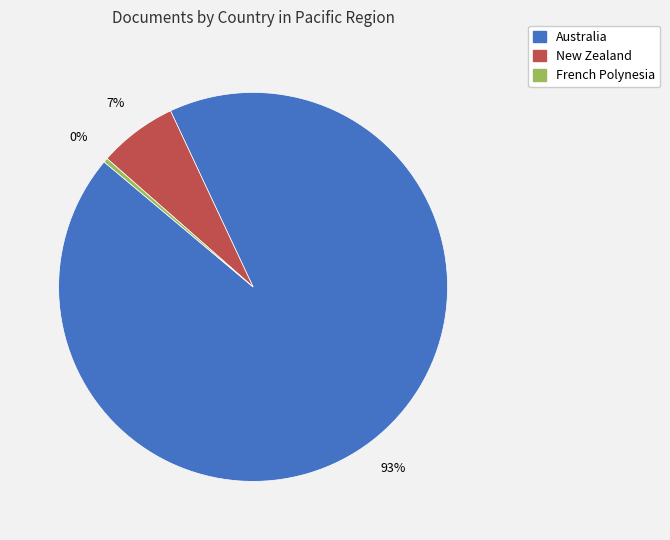

Is it true that French Polynesia is 0% of the pie?

True